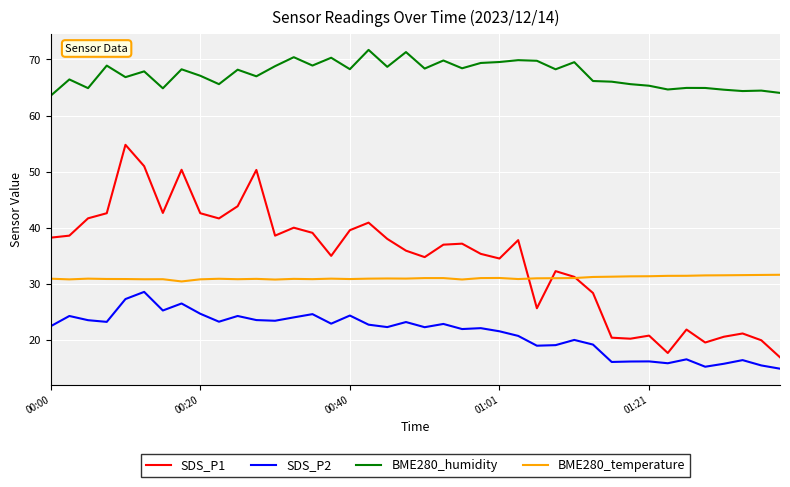

Which series has the largest range (max minus min)?

SDS_P1